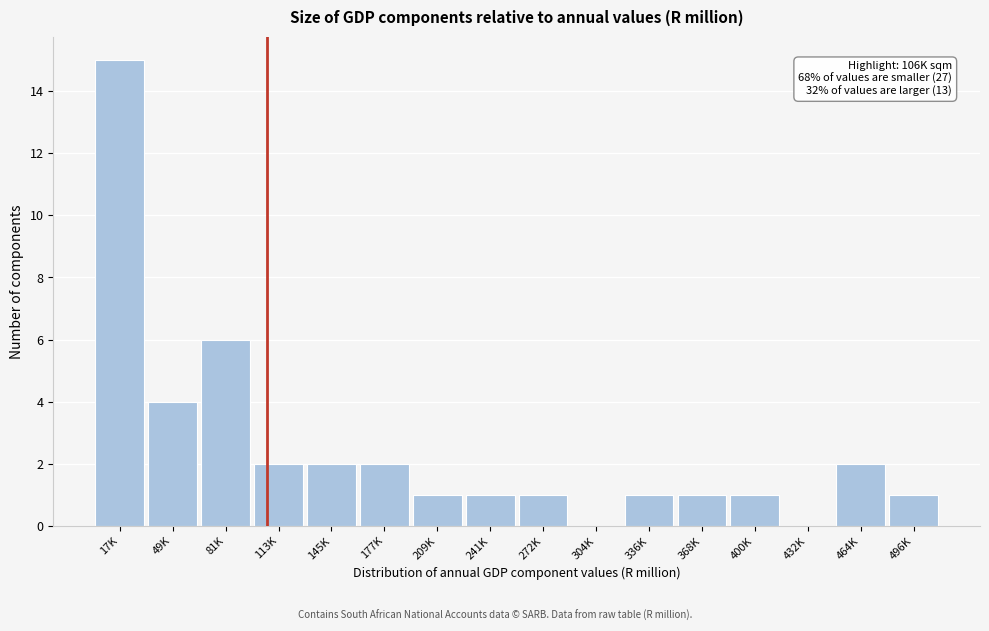

Reading left to right, transcribe all the data shown in this chart.

17K=15	49K=4	81K=6	113K=2	145K=2	177K=2	209K=1	241K=1	272K=1	304K=0	336K=1	368K=1	400K=1	432K=0	464K=2	496K=1